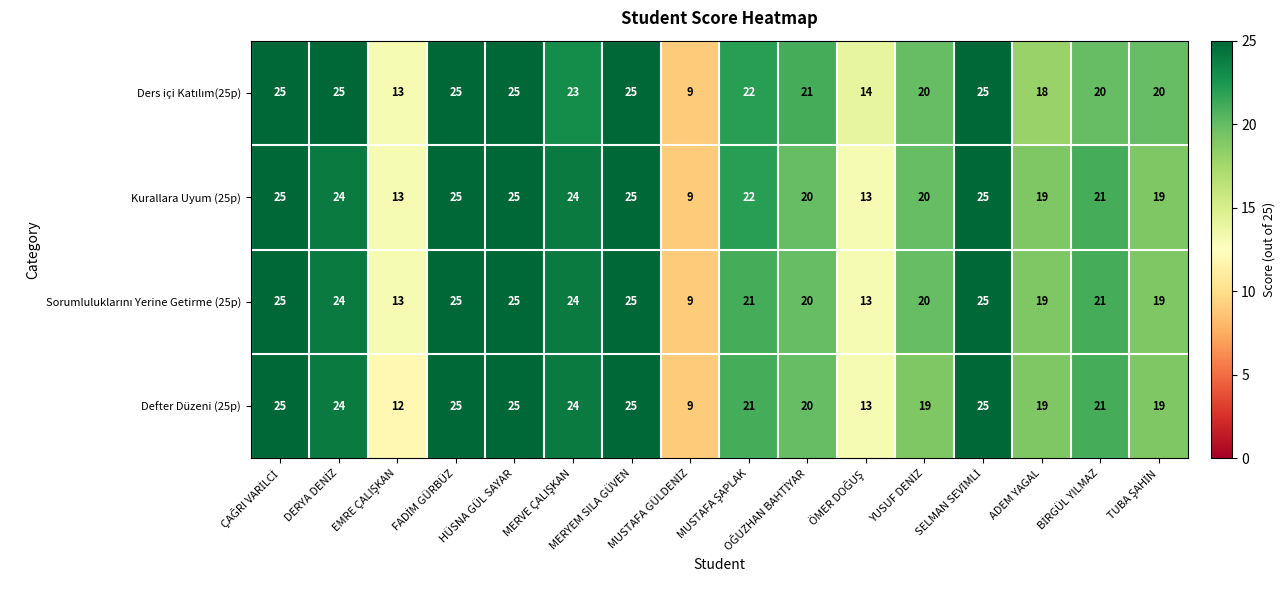

What is the difference between the maximum and minimum values in the Kurallara Uyum (25p) series?

16